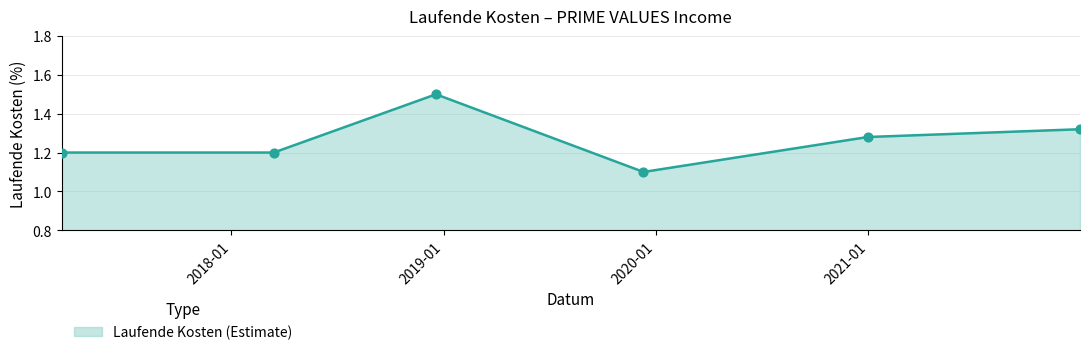

Count the values in the range 1 to 2.

6